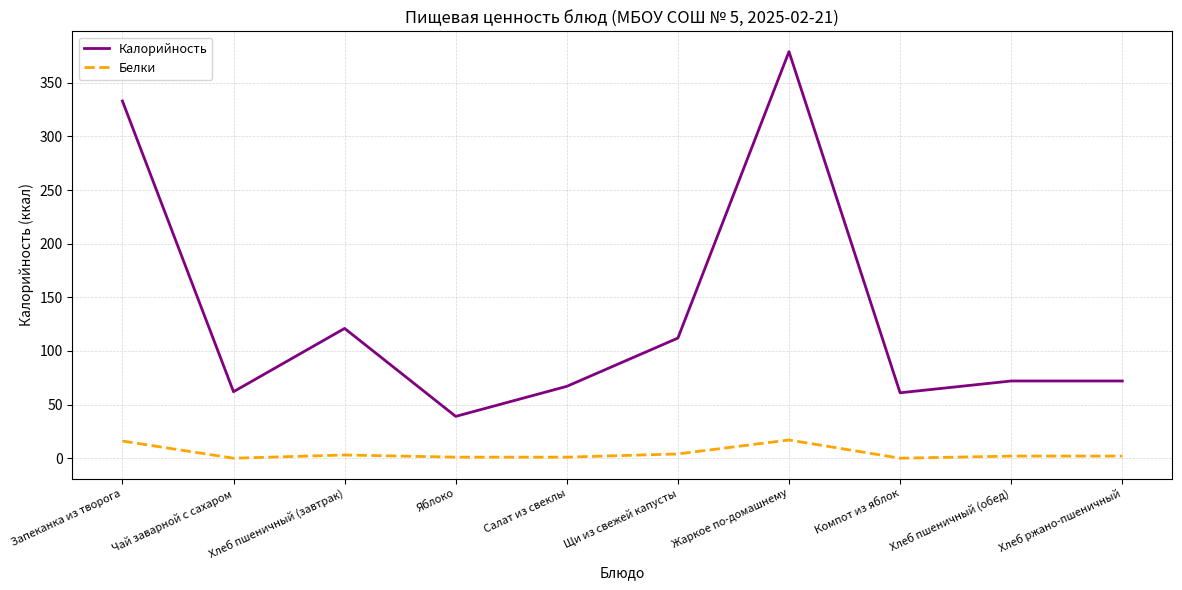

Is the value of Белки at Щи из свежей капусты greater than the value of Калорийность at Хлеб пшеничный (обед)?

No